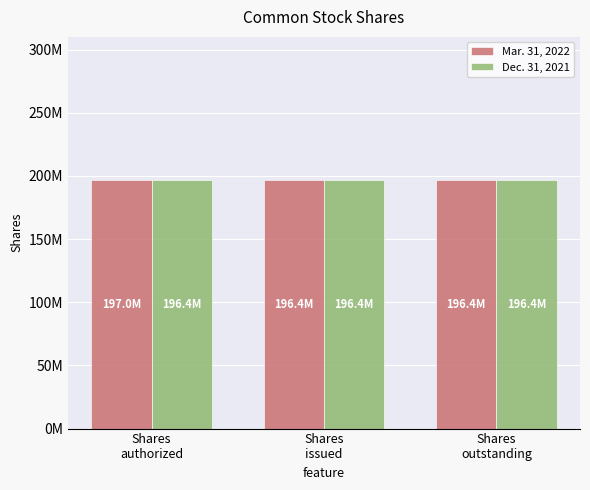

Are the bars grouped side by side (vs. stacked)?

Yes